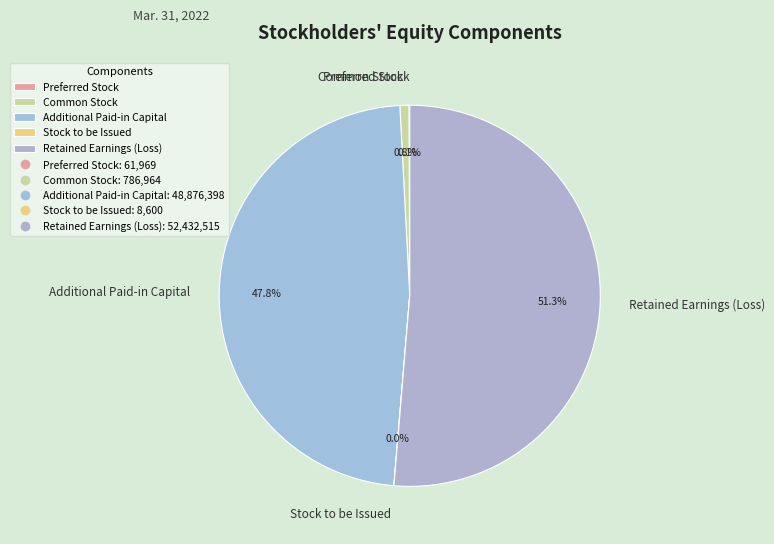

True or false: Retained Earnings (Loss) accounts for 51% of the total.

True